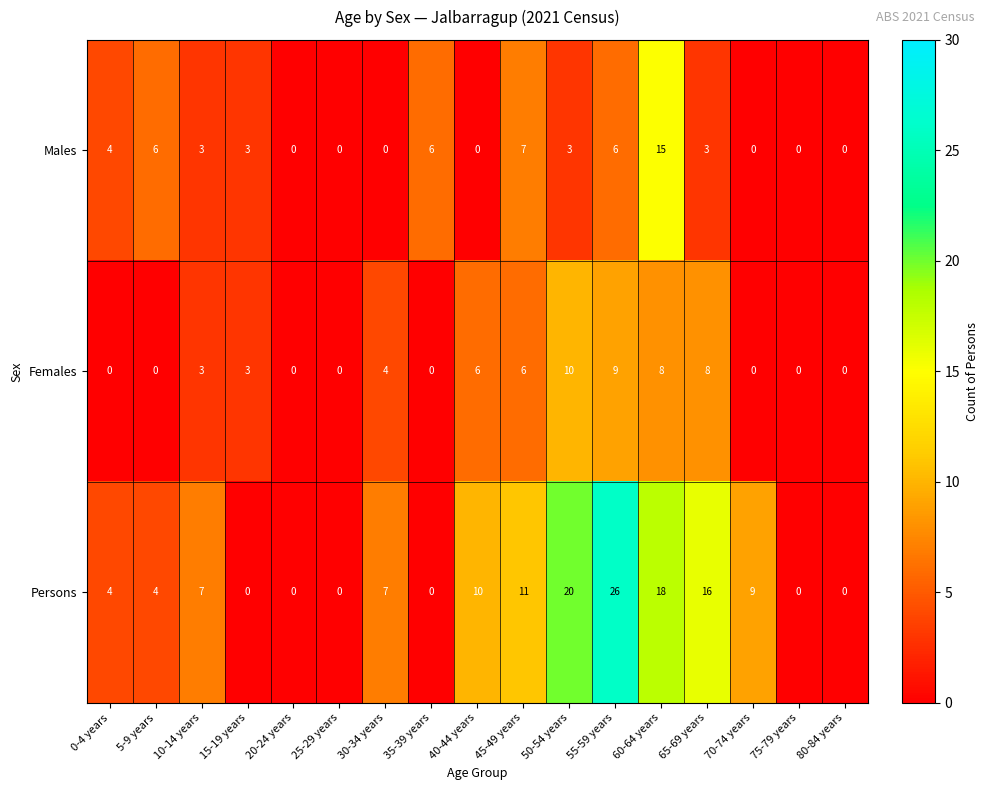

How many series are shown in this chart?

3